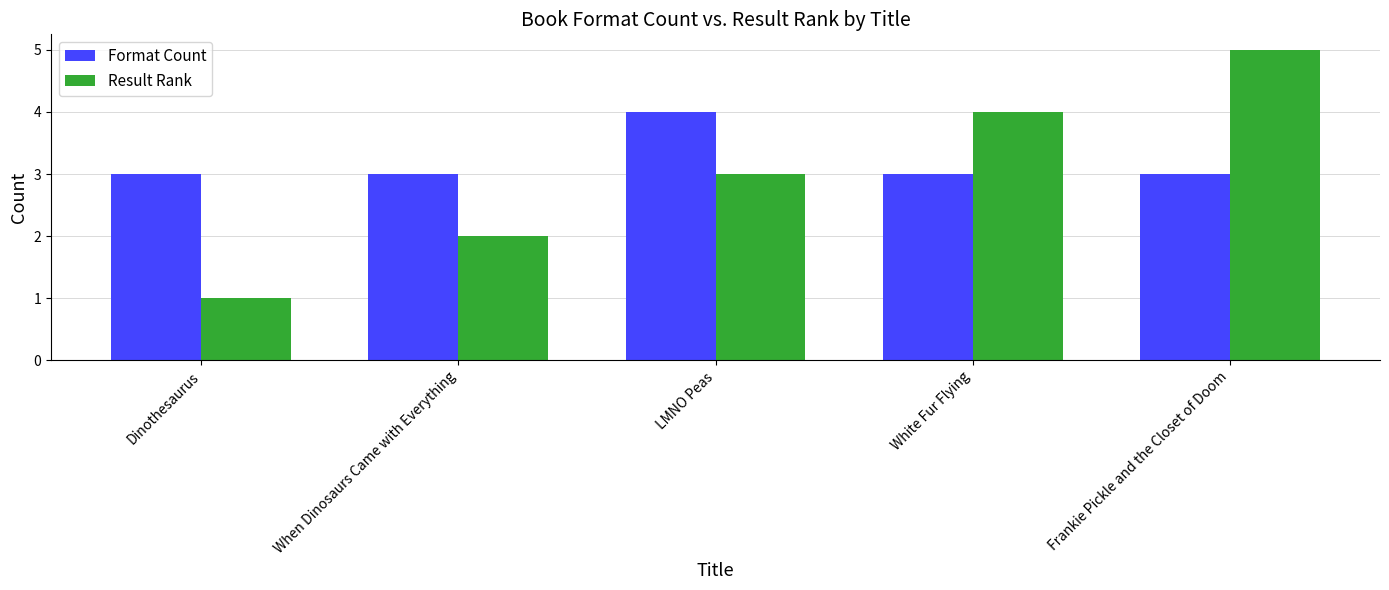

Reading right to left, extract all data points from this chart.

Format Count: Frankie Pickle and the Closet of Doom=3	White Fur Flying=3	LMNO Peas=4	When Dinosaurs Came with Everything=3	Dinothesaurus=3
Result Rank: Frankie Pickle and the Closet of Doom=5	White Fur Flying=4	LMNO Peas=3	When Dinosaurs Came with Everything=2	Dinothesaurus=1